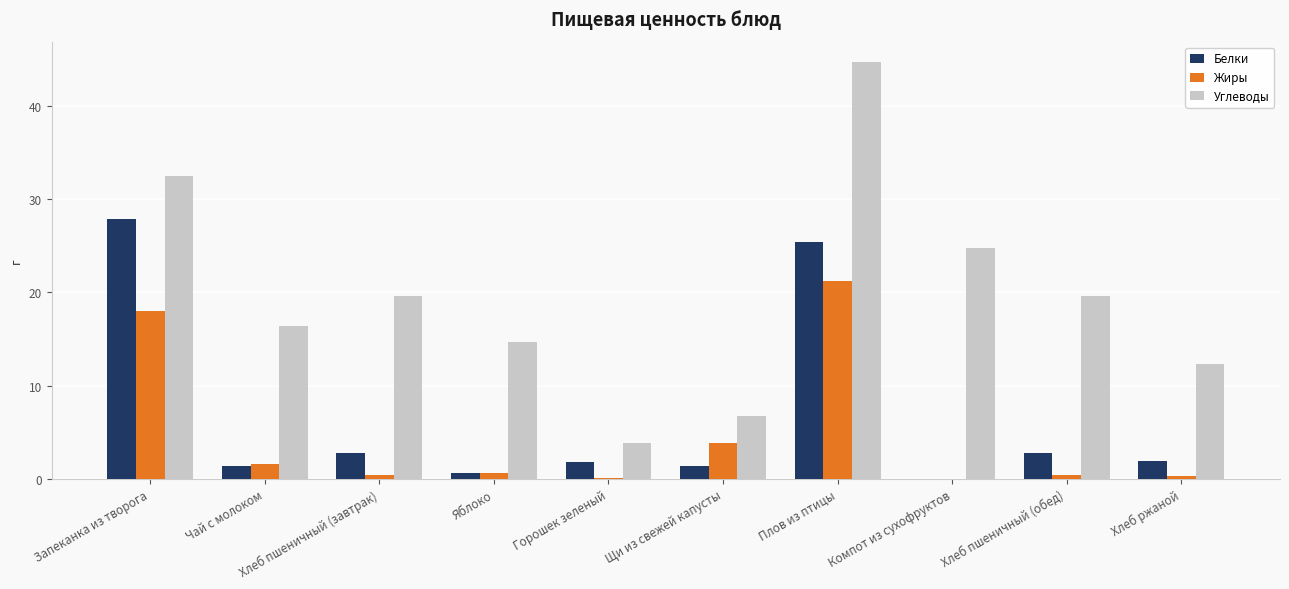

Read the Белки value at Хлеб пшеничный (завтрак).

2.8